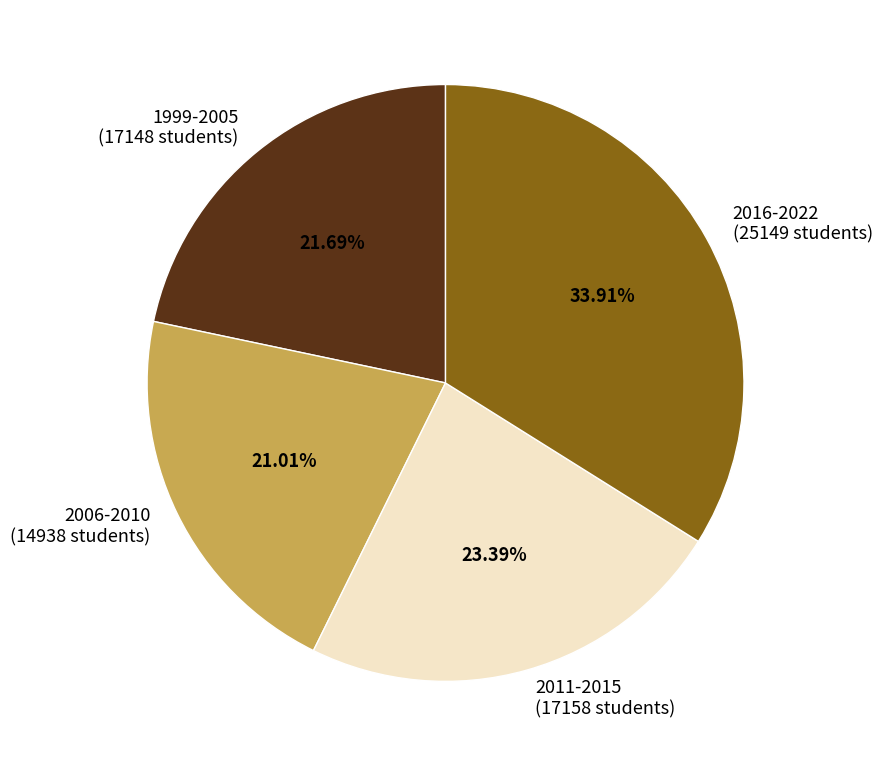

Combined, do 1999-2005 (17148 students) and 2006-2010 (14938 students) account for over 50%?

No